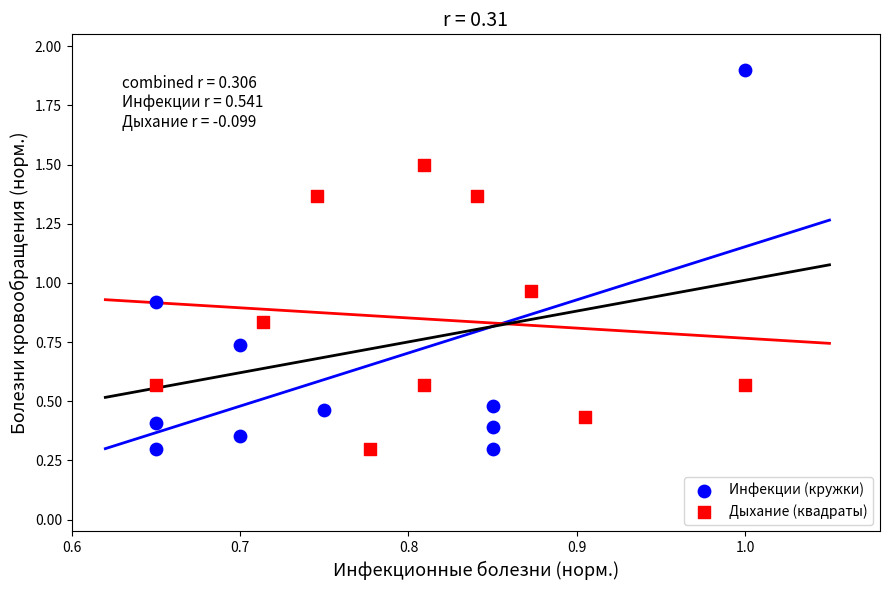

Which series has the largest Y range (max minus min)?

Инфекции (кружки)